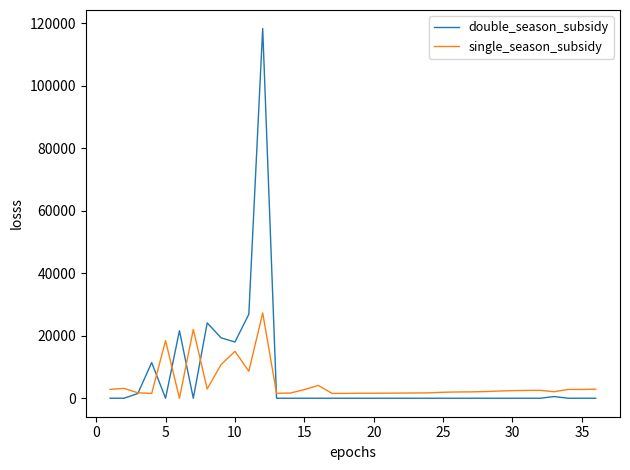

Which series has the largest range (max minus min)?

double_season_subsidy